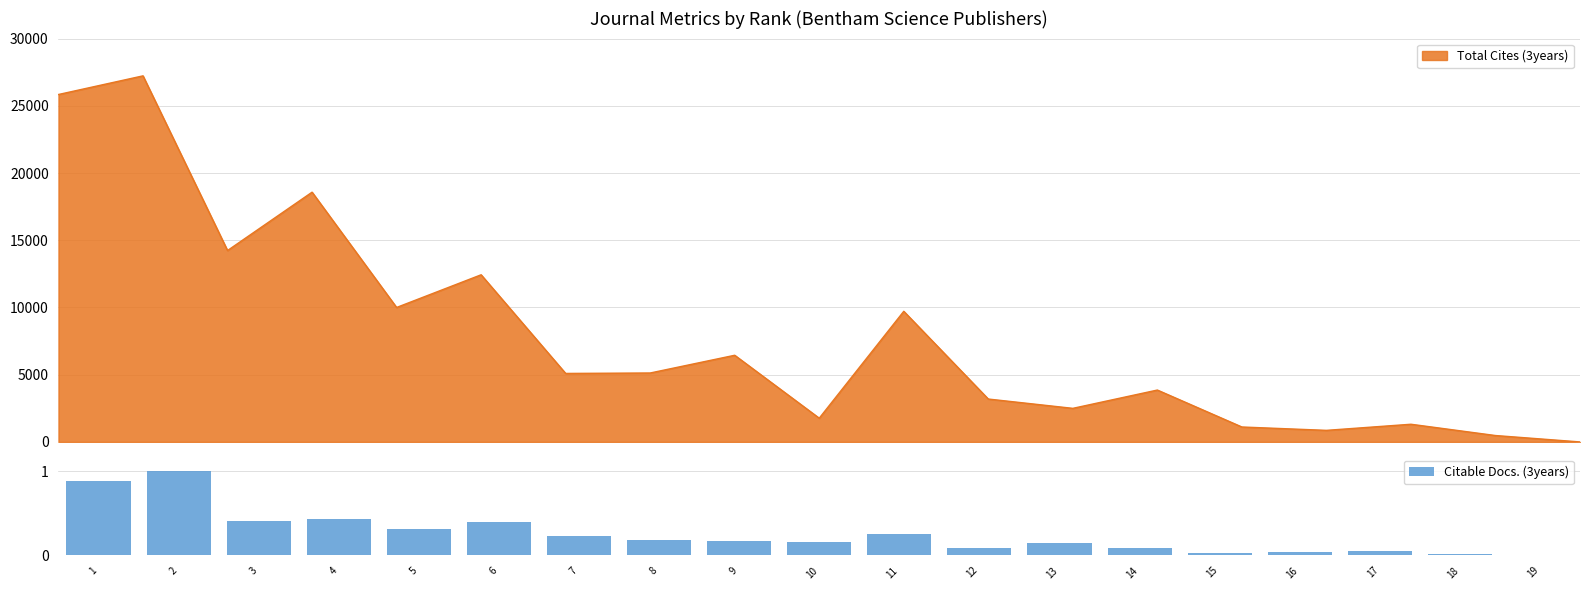

True or false: Citable Docs. (3years) has a value of 0.1 at 9.

False